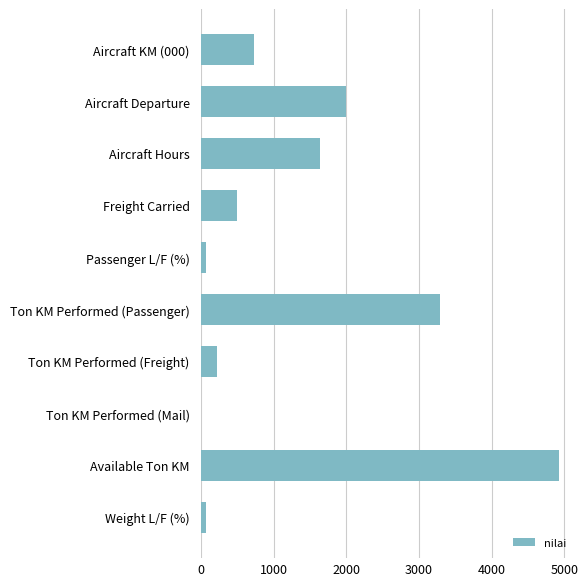

The chart shows a value of 1387 at Aircraft Departure. True or false?

False